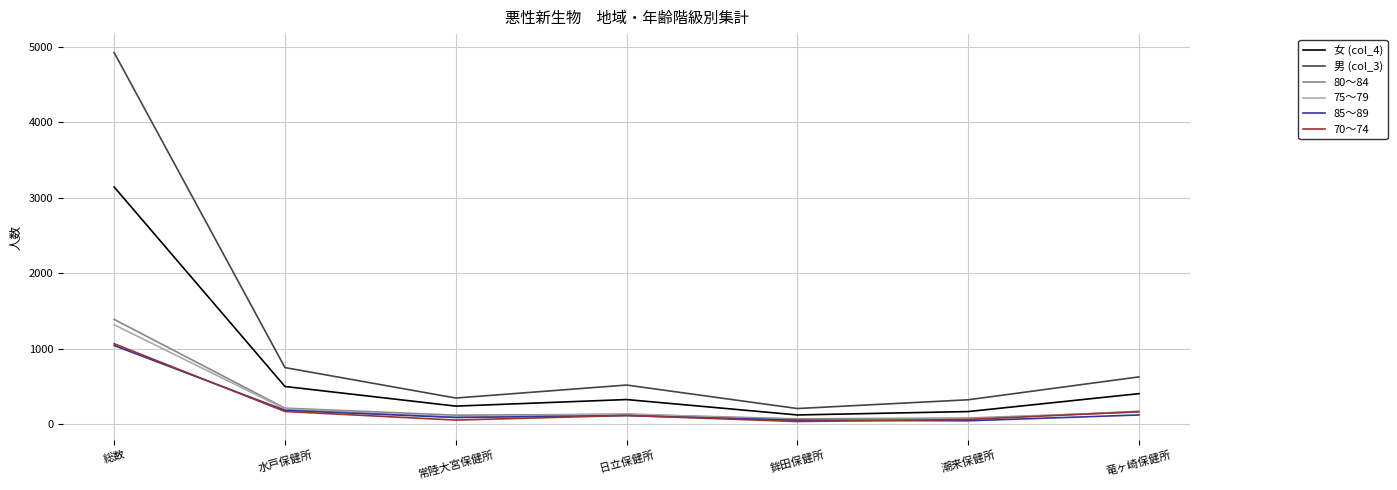

Which series has the widest spread of values?

男 (col_3)